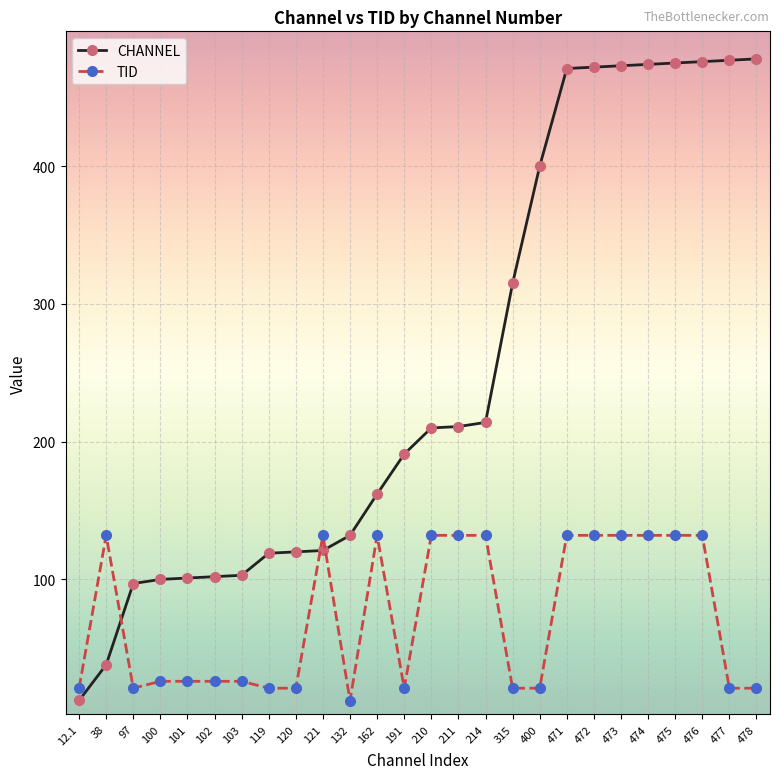

Where is CHANNEL nearest to the value 245?

214